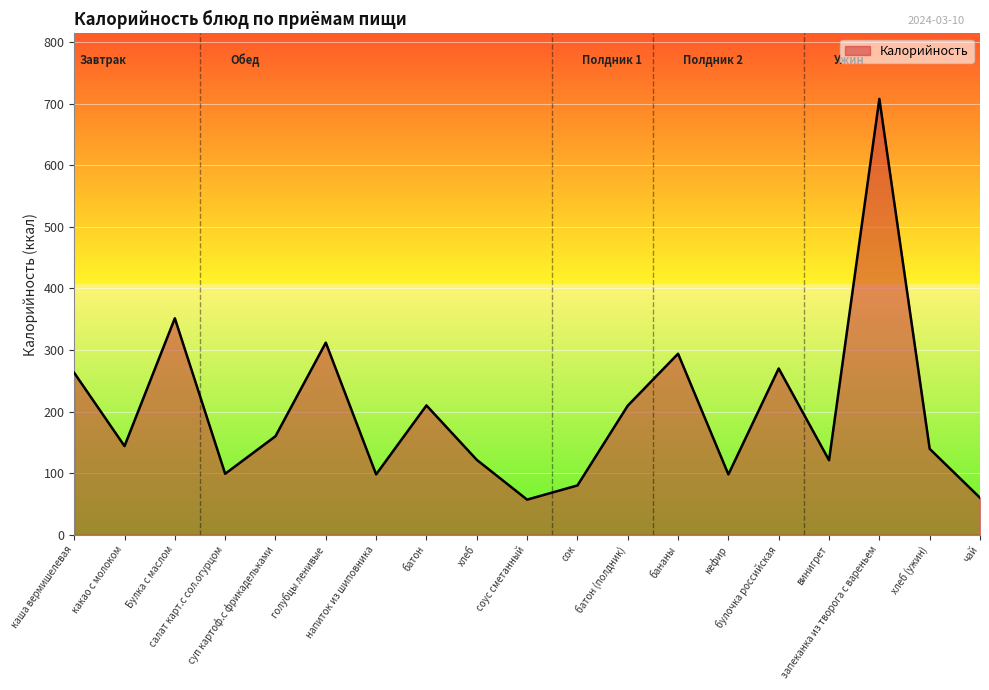

What value does the data have at салат карт.с сол.огурцом?

99.0